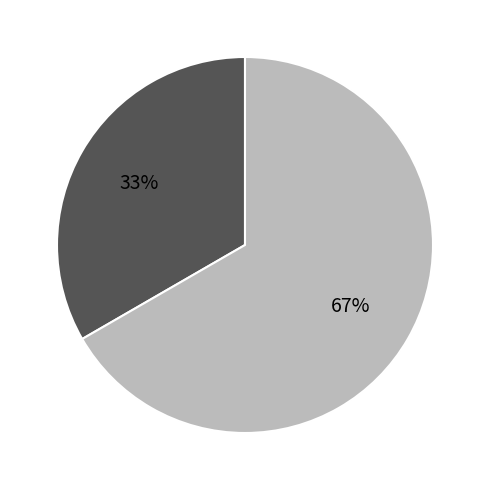

To the nearest percent, what is the average slice percentage?

50%